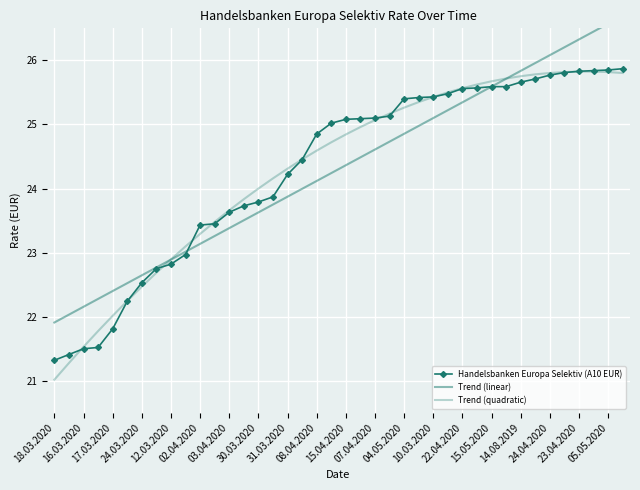

Is the value of Trend (quadratic) at 16.03.2020 greater than the value of Handelsbanken Europa Selektiv (A10 EUR) at 15.04.2020?

No